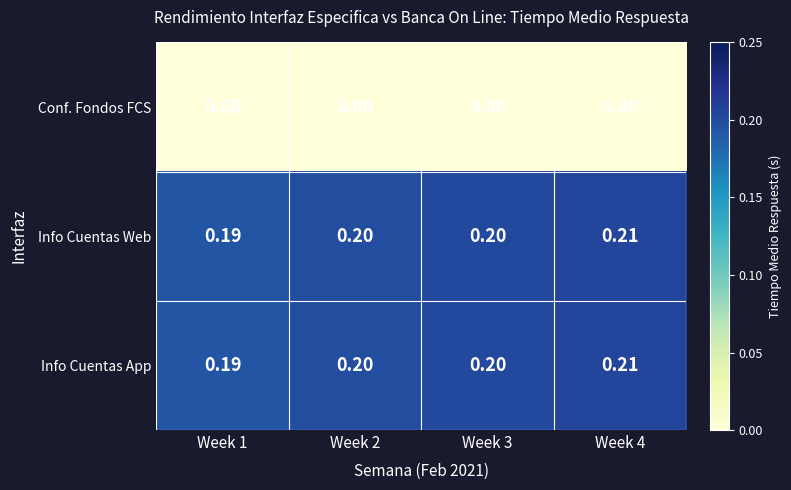

Is the value of Info Cuentas App at Week 2 greater than the value of Conf. Fondos FCS at Week 3?

Yes